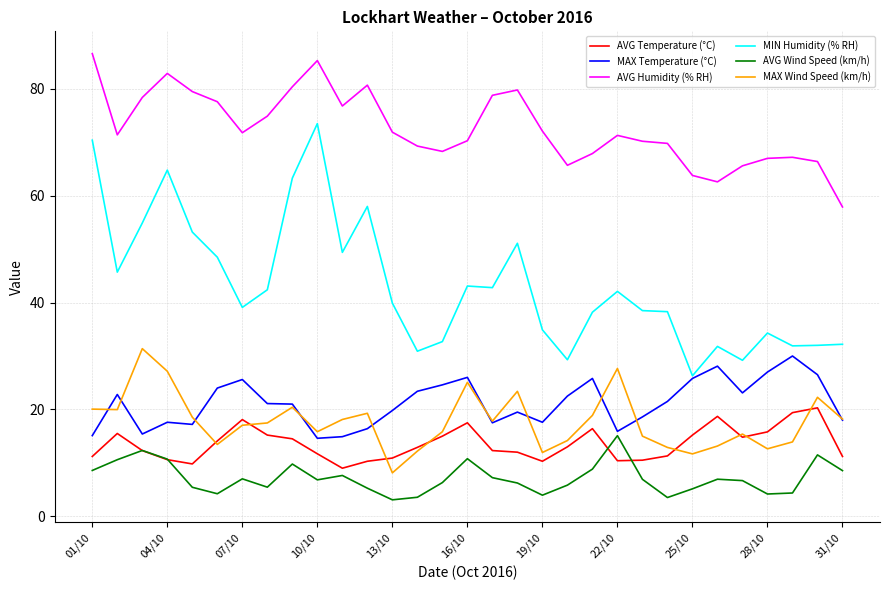

What is the difference between the second highest and second lowest values in the AVG Humidity (% RH) series?

22.7